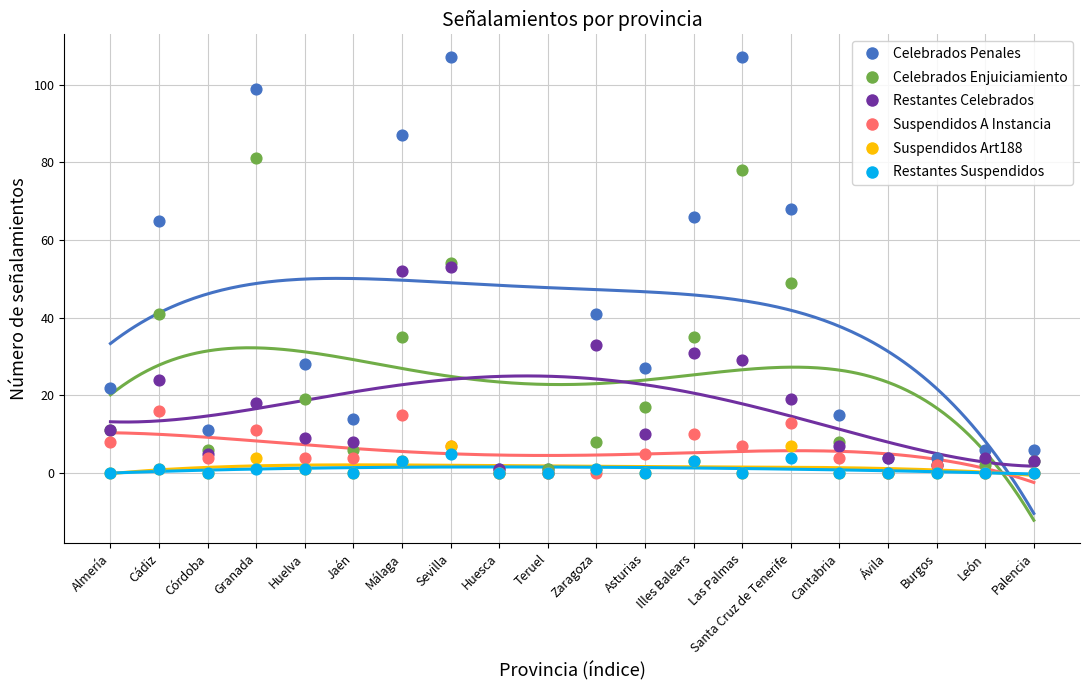

At which category is the sum across all series the highest?

Sevilla